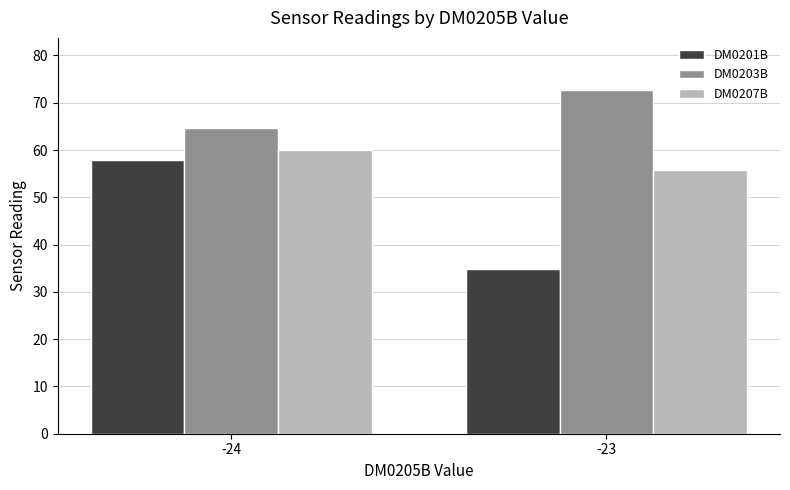

Between -24 and -23, which series saw the biggest shift?

DM0201B